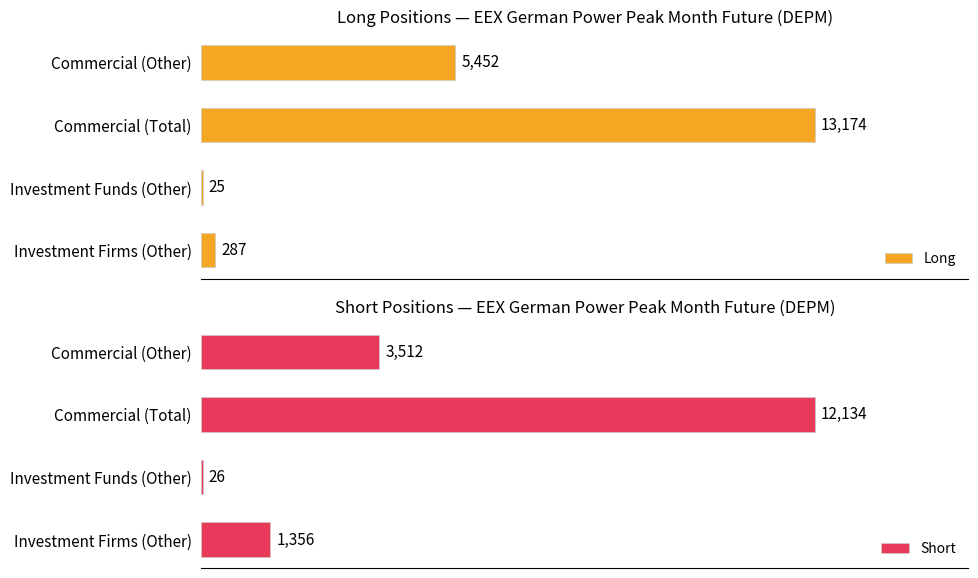

List the series in order of their overall mean, lowest first.

Short, Long